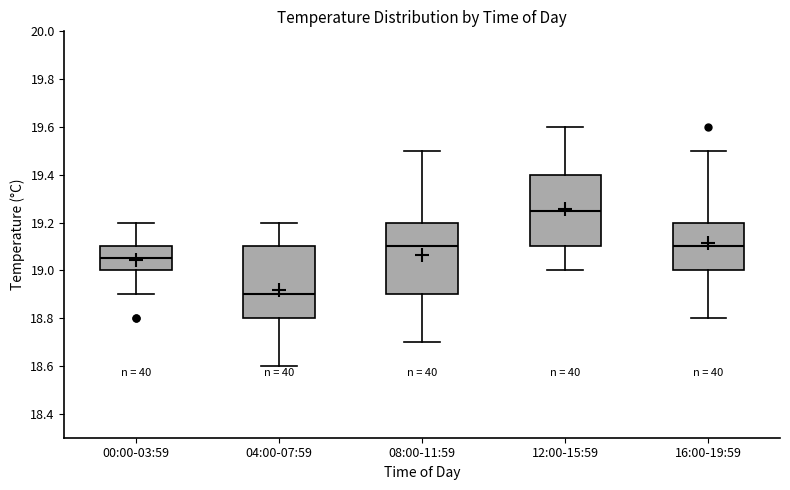

Where does the upper whisker of the box for 08:00-11:59 end on the y-axis? The values are not printed on the chart, so give them approximately, as read against the axis.

19.50